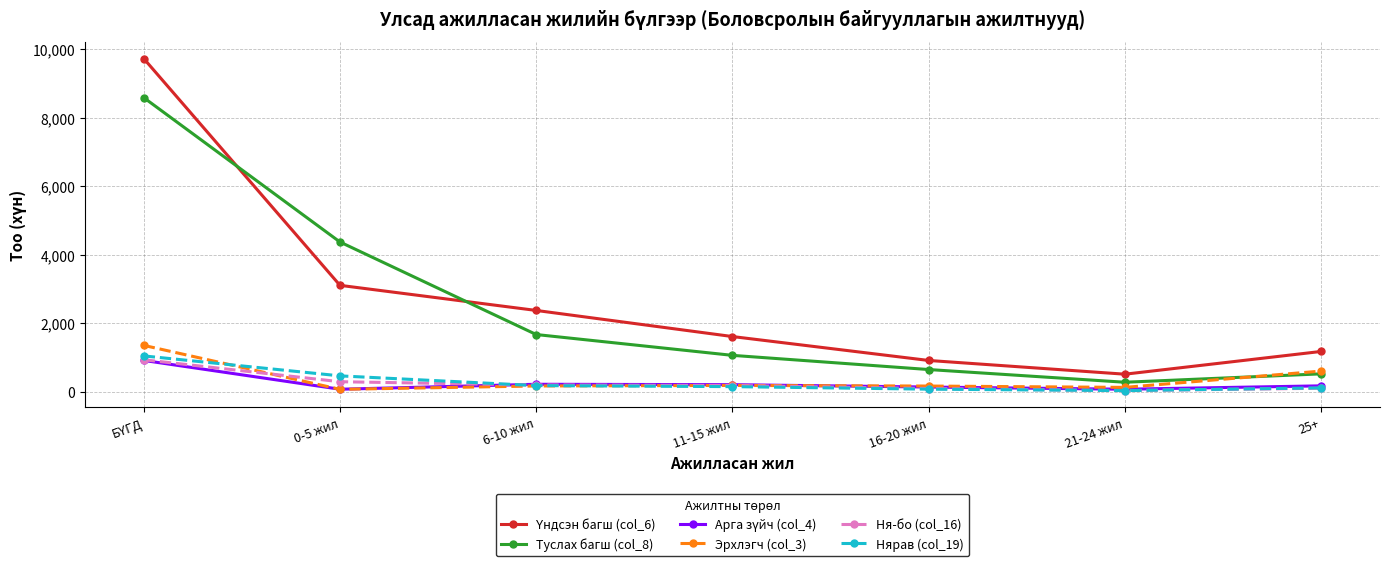

Where is Нярав (col_19) nearest to the value 546?

0-5 жил